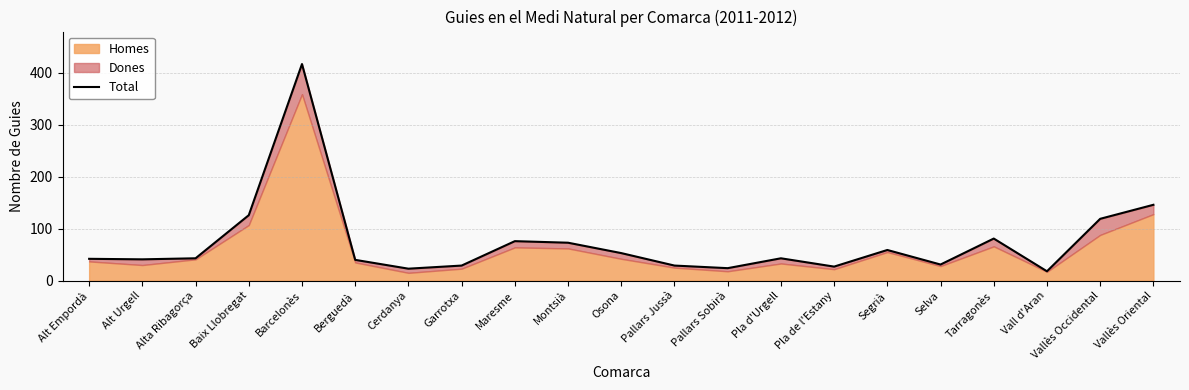

List the labels in order of value, largest first.

Barcelonès, Vallès Oriental, Baix Llobregat, Vallès Occidental, Tarragonès, Maresme, Montsià, Segrià, Osona, Alta Ribagorça, Pla d'Urgell, Alt Empordà, Alt Urgell, Berguedà, Selva, Garrotxa, Pallars Jussà, Pla de l'Estany, Pallars Sobirà, Cerdanya, Vall d'Aran